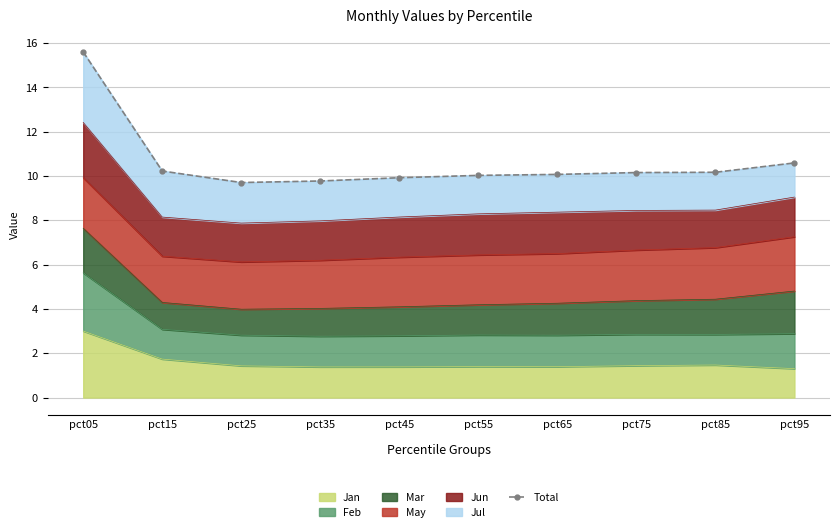

What is the value of the 5th point from the left?

9.9